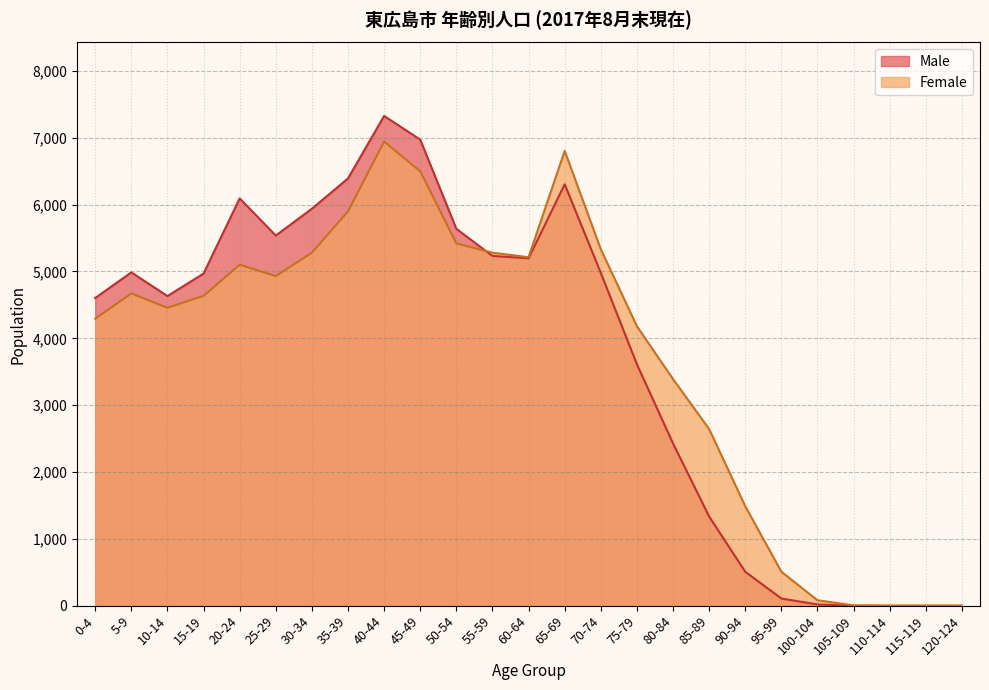

Rank the categories by Female value from highest to lowest.

40-44, 65-69, 45-49, 35-39, 50-54, 70-74, 55-59, 30-34, 60-64, 20-24, 25-29, 5-9, 15-19, 10-14, 0-4, 75-79, 80-84, 85-89, 90-94, 95-99, 100-104, 105-109, 110-114, 115-119, 120-124